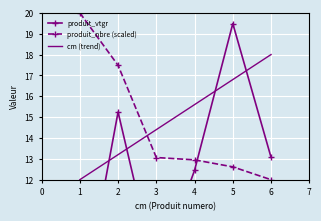

True or false: produit_nbre (scaled) and cm (trend) intersect in this chart.

True